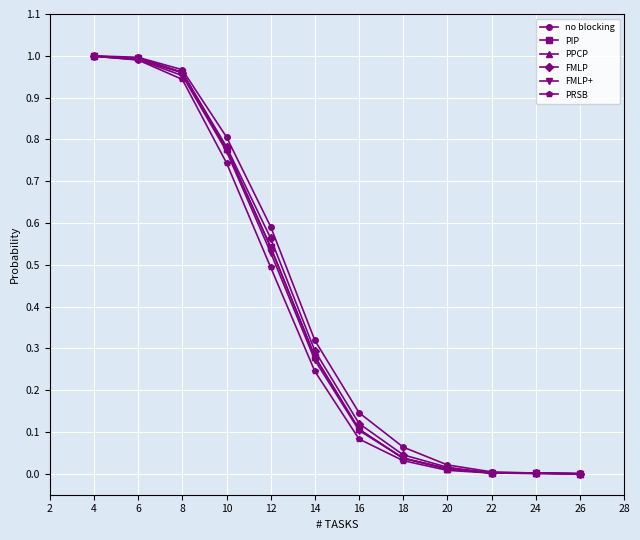

Where is PRSB nearest to the value 0?

26